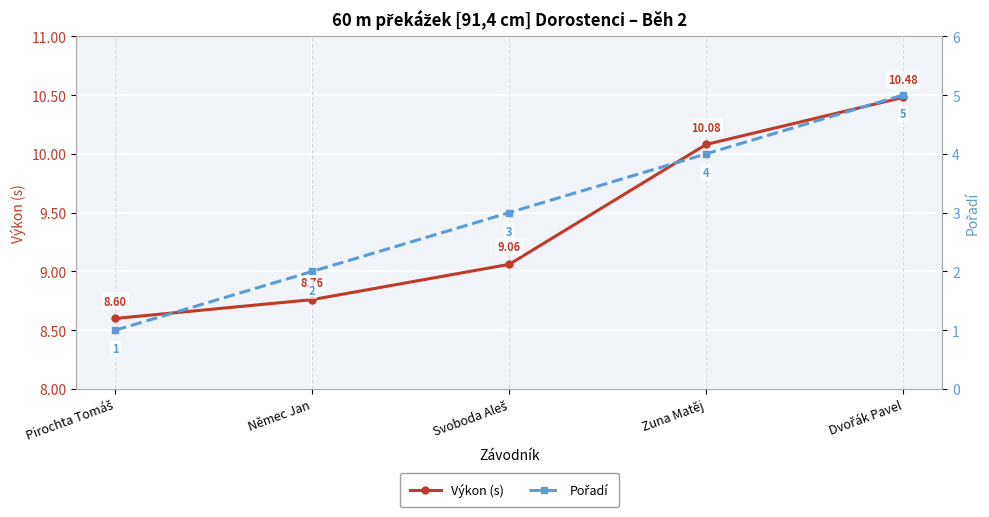

Which series has the largest total across all categories?

Výkon (s)